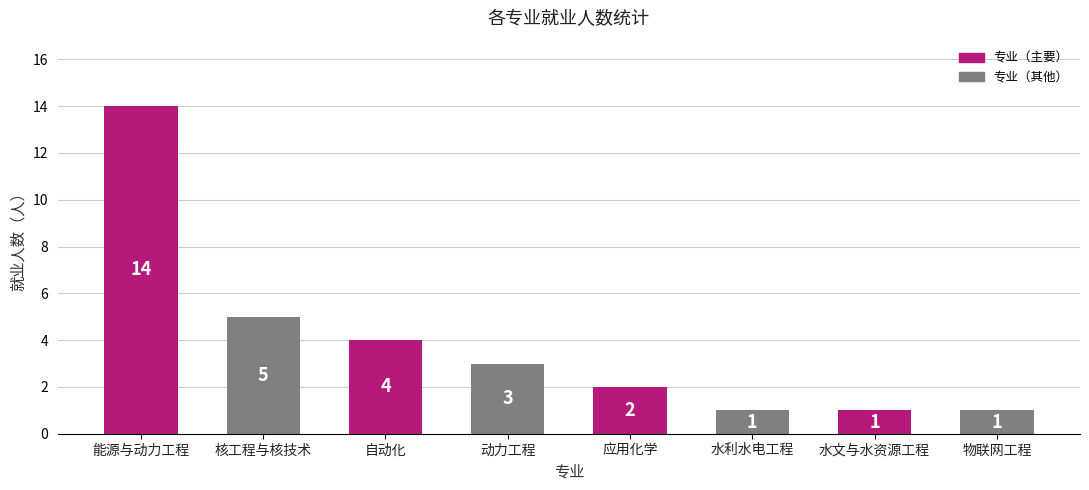

How many distinct data groups are displayed?

1